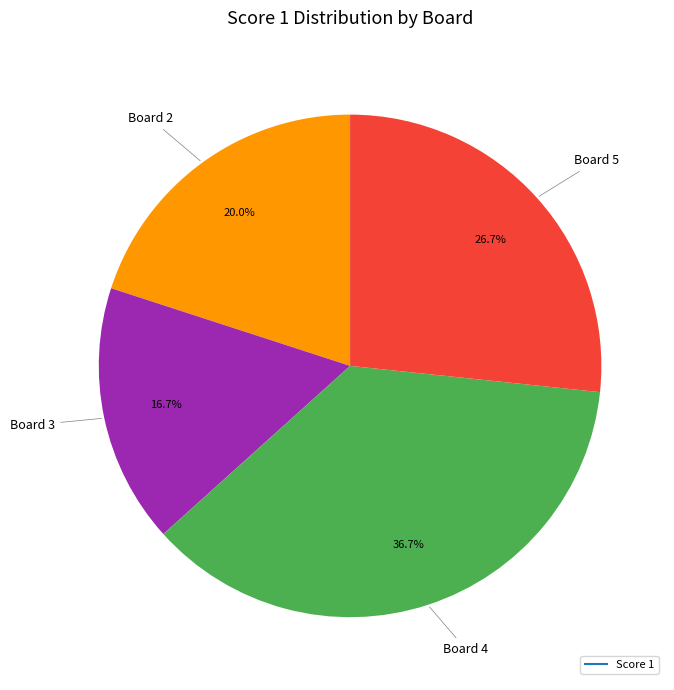

Is there any slice that represents more than half of the pie?

No